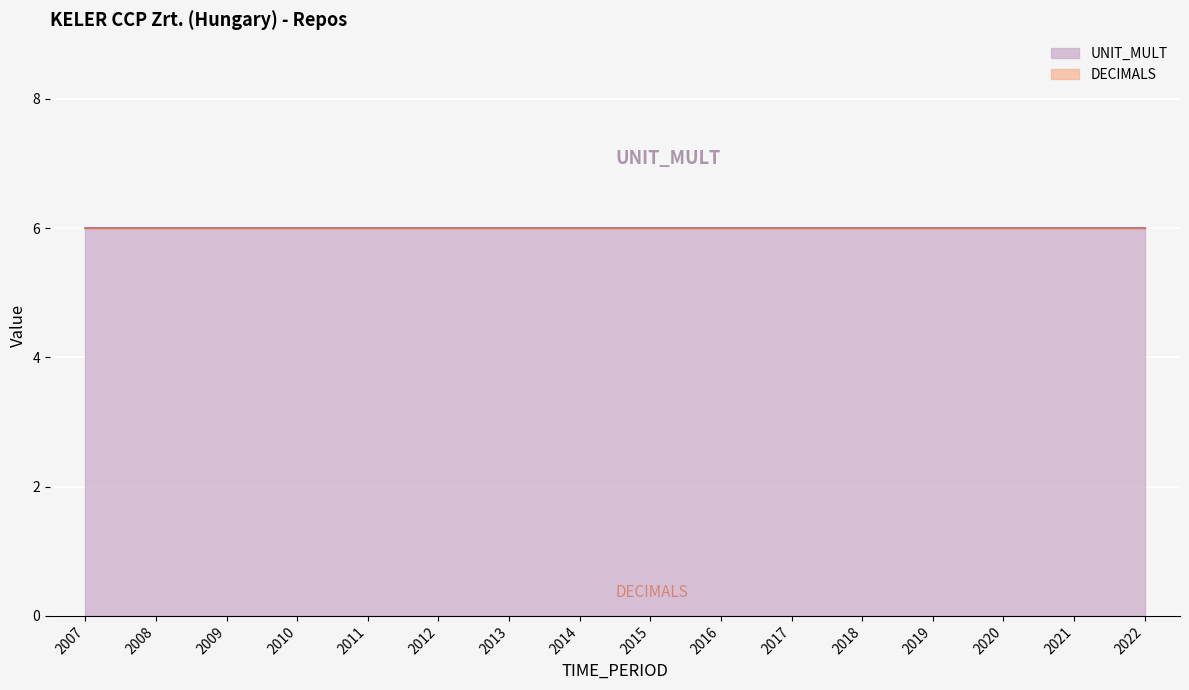

Which label corresponds to the smallest value in the chart?

2007